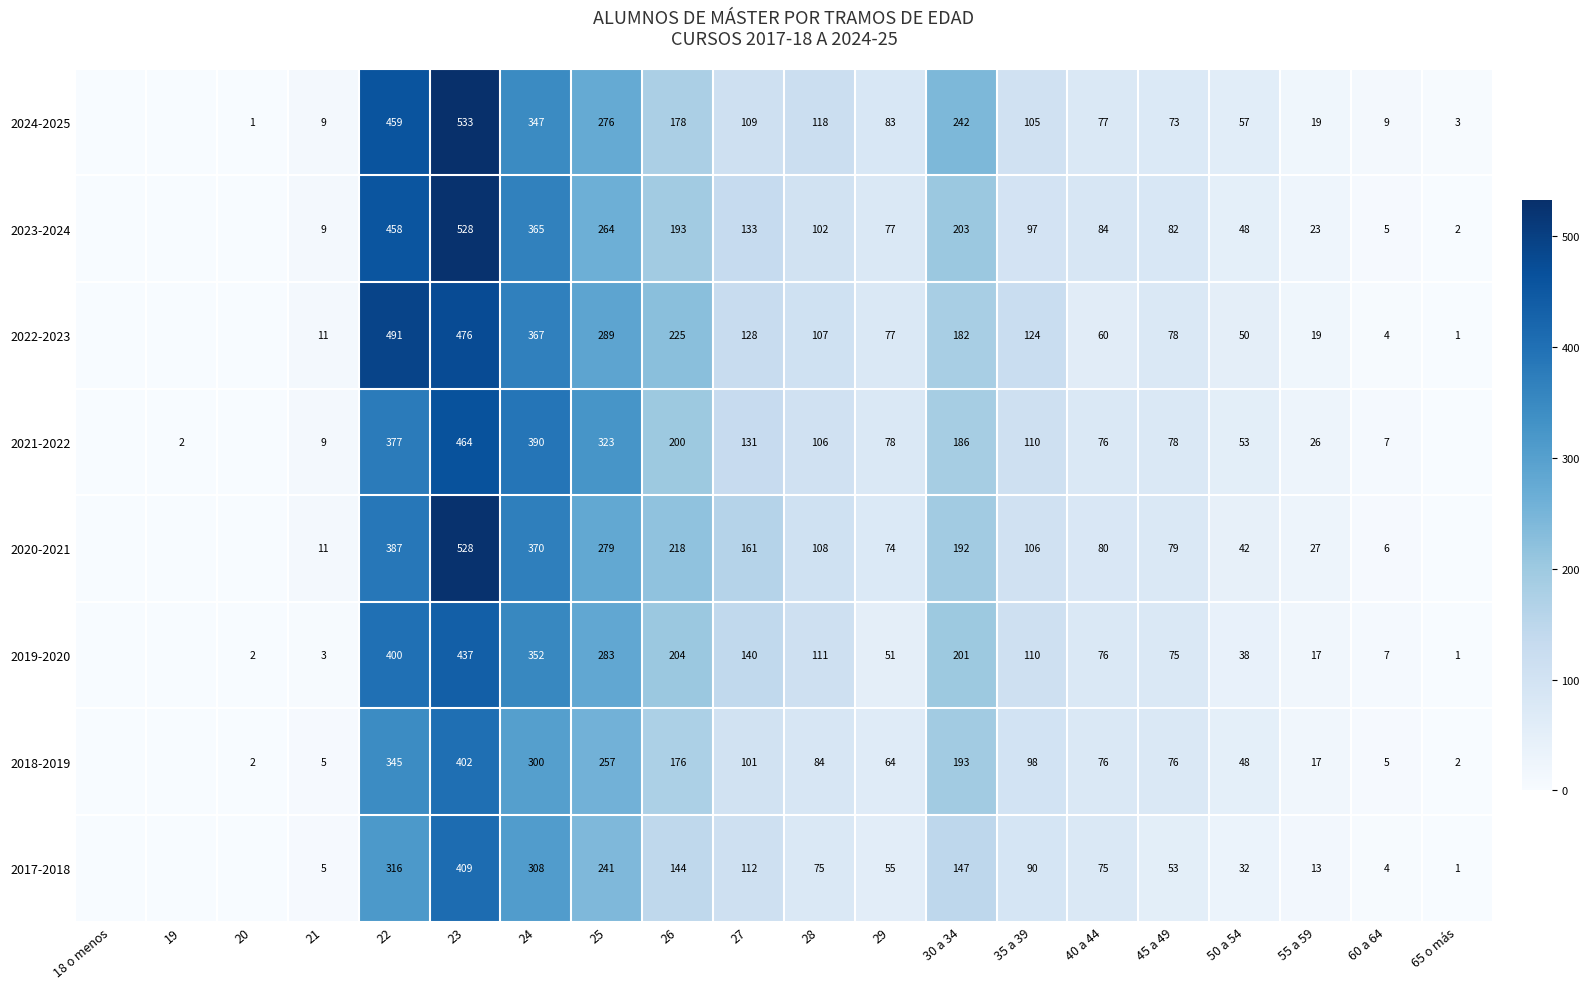

Between 28 and 21, which is larger?

28